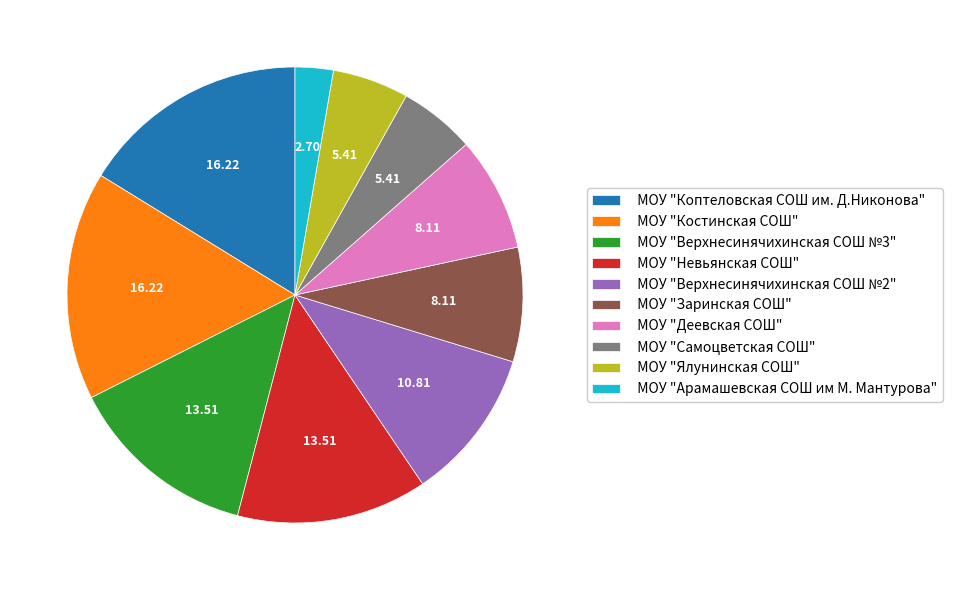

Which slice is the smallest?

МОУ "Арамашевская СОШ им М. Мантурова"